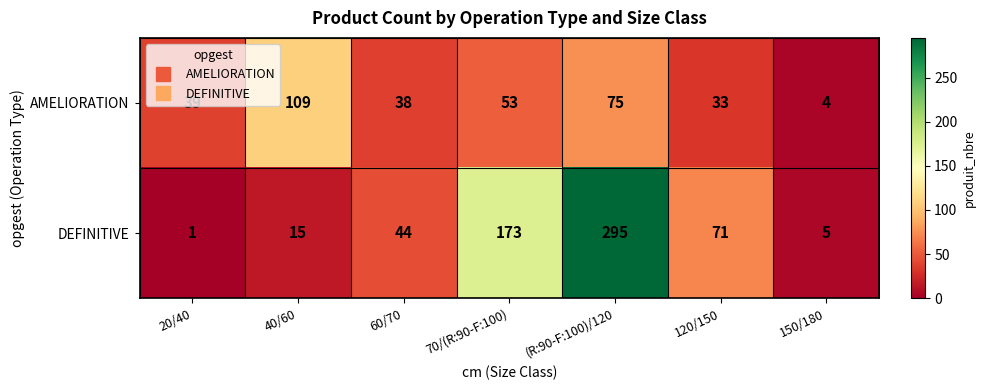

Which series has the largest total across all categories?

DEFINITIVE